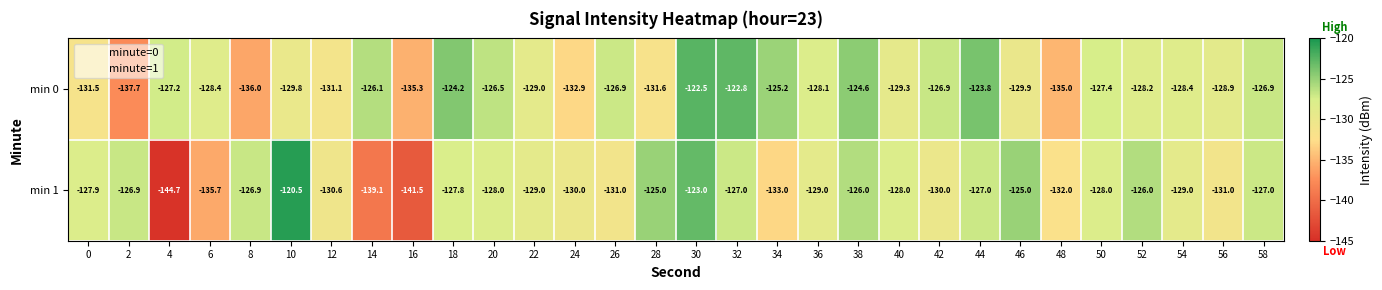

Read the min 0 value at 18.

-124.2